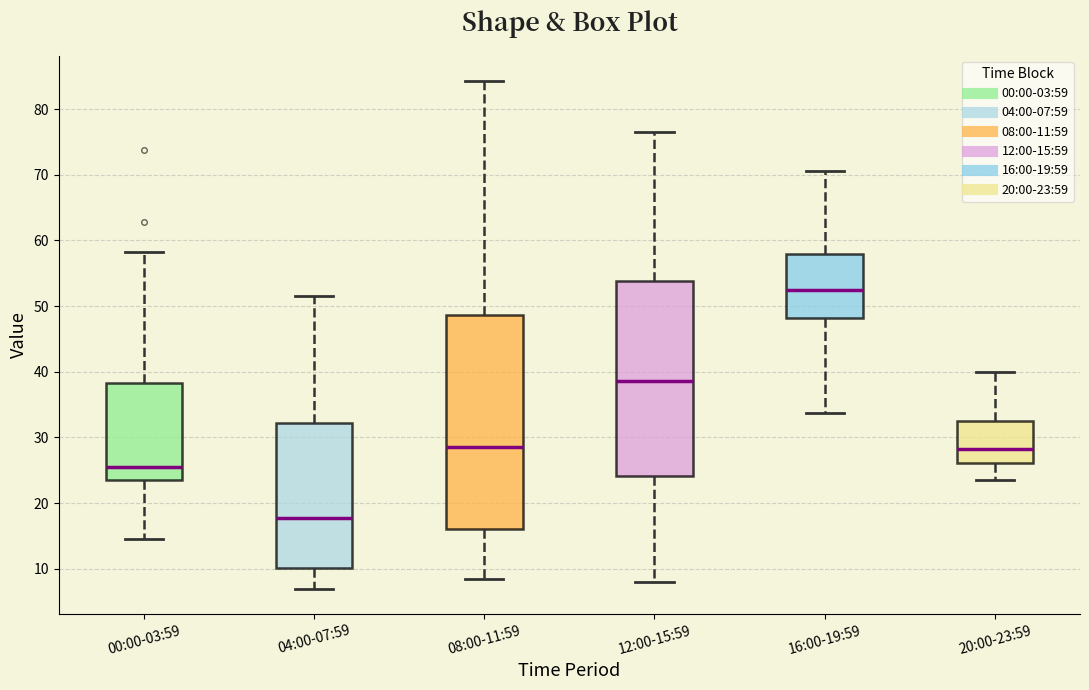

Which box has the highest median line?

16:00-19:59